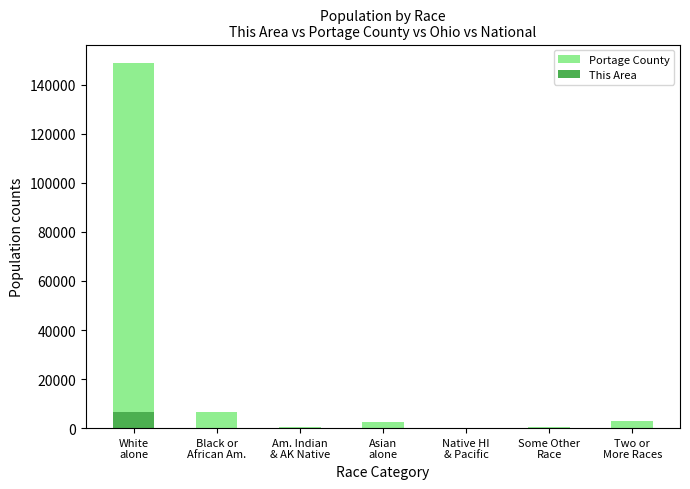

How many data points does each series have?

7